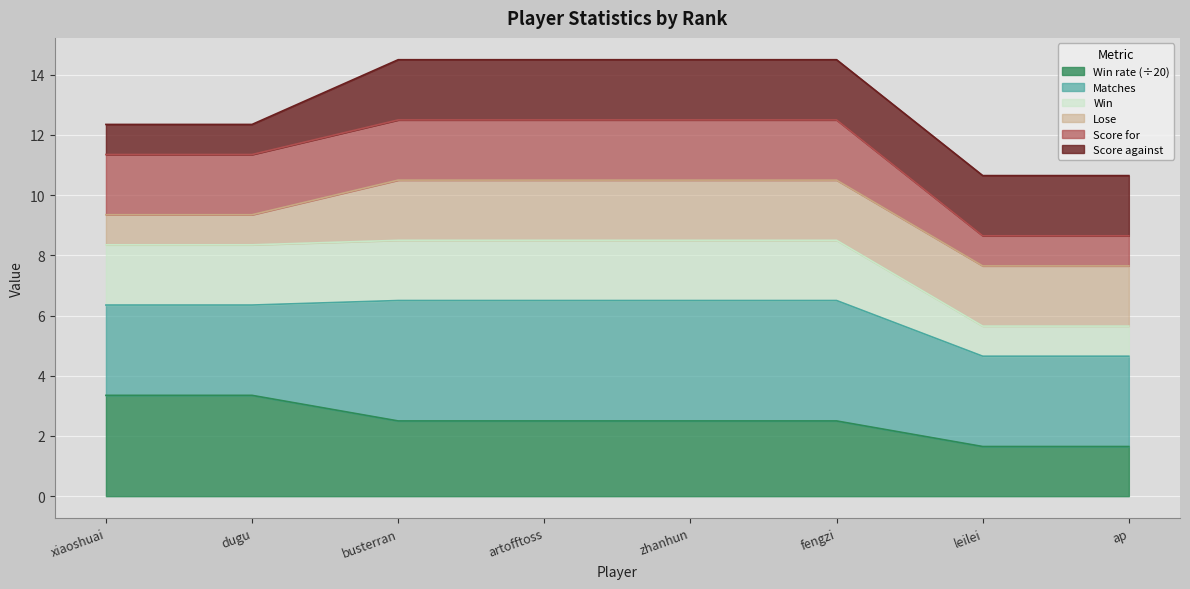

What is the difference between the maximum and minimum values in the Win rate series?

1.7